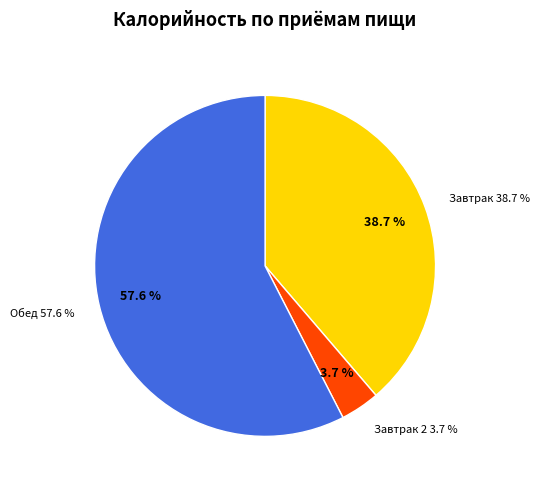

How many segments does this pie chart have?

3